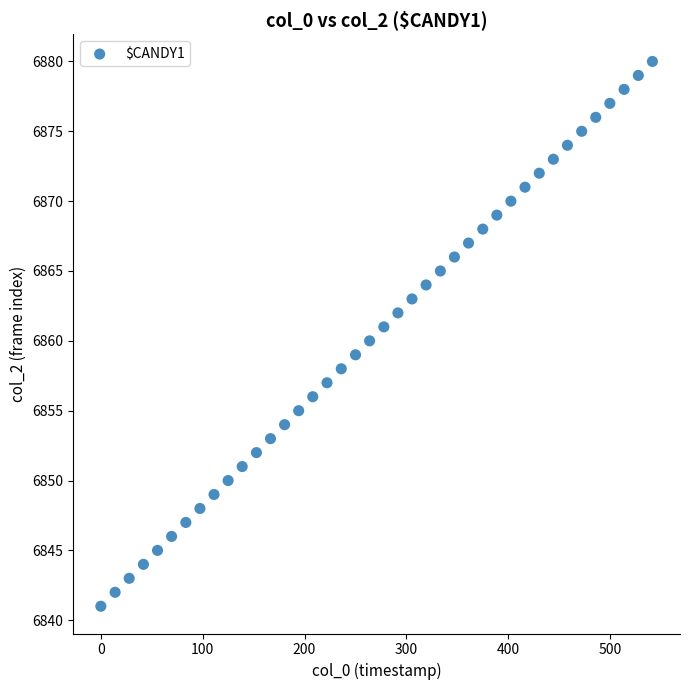

What is the range of Y values (max minus min)?

39